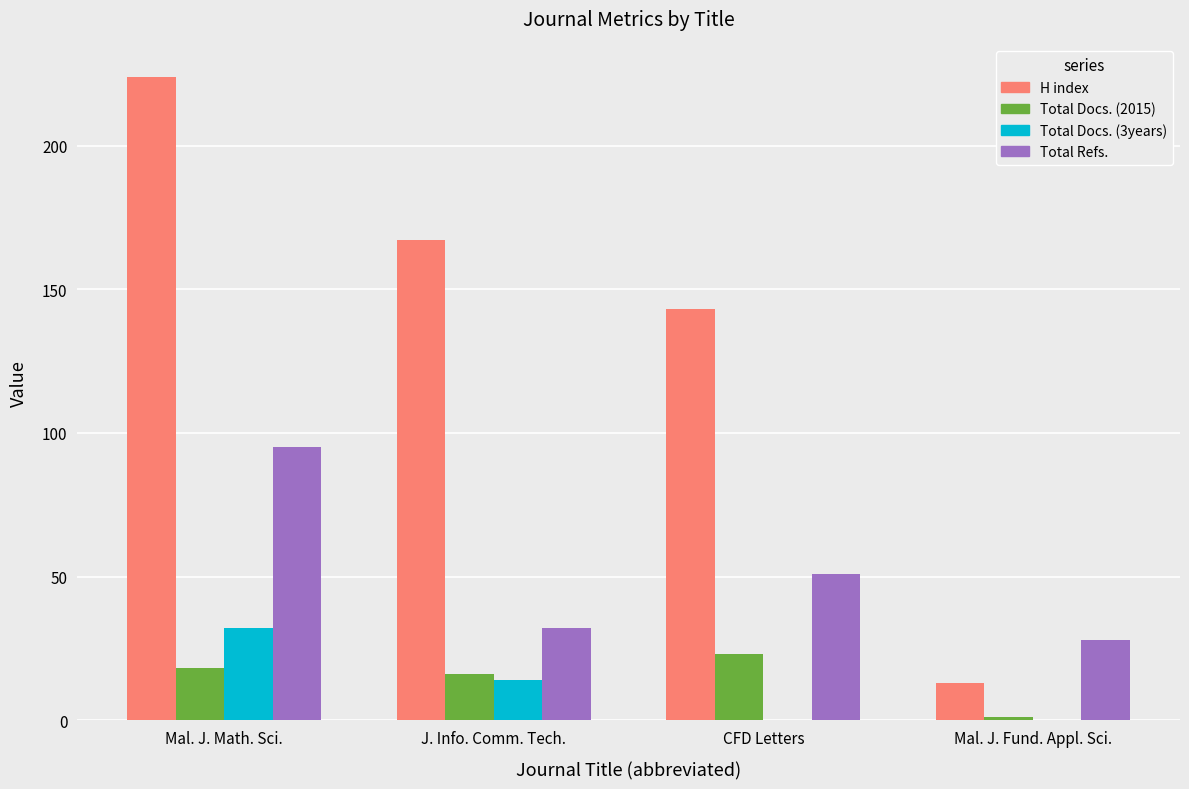

Is the value of Total Docs. (2015) at Mal. J. Math. Sci. greater than the value of H index at Mal. J. Math. Sci.?

No